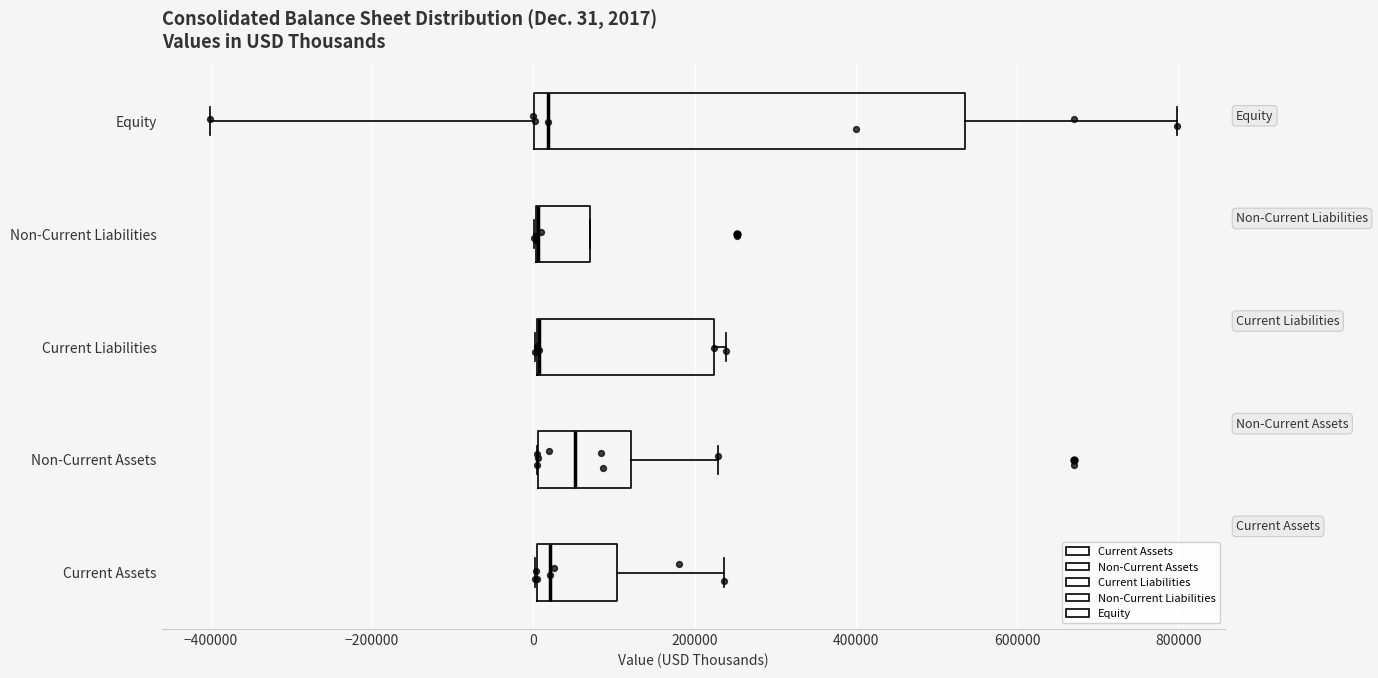

Which box is the widest, from its left edge to its right edge?

Equity